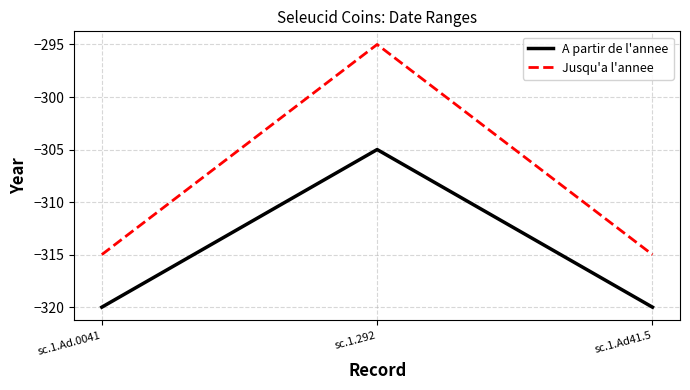

What is the sum of all A partir de l'annee values?

-945